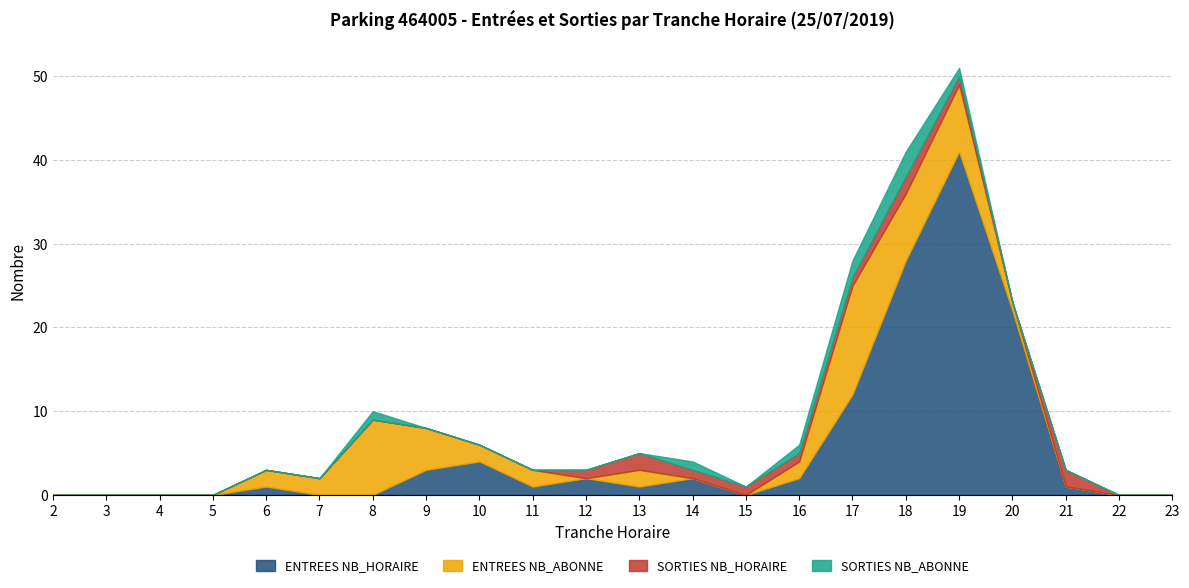

Reading right to left, list all the values displayed in this chart.

ENTREES NB_HORAIRE: 23=0	22=0	21=1	20=22	19=41	18=28	17=12	16=2	15=0	14=2	13=1	12=2	11=1	10=4	9=3	8=0	7=0	6=1	5=0	4=0	3=0	2=0
ENTREES NB_ABONNE: 23=0	22=0	21=0	20=1	19=8	18=8	17=13	16=2	15=0	14=0	13=2	12=0	11=2	10=2	9=5	8=9	7=2	6=2	5=0	4=0	3=0	2=0
SORTIES NB_HORAIRE: 23=0	22=0	21=2	20=0	19=1	18=2	17=1	16=1	15=1	14=1	13=2	12=1	11=0	10=0	9=0	8=0	7=0	6=0	5=0	4=0	3=0	2=0
SORTIES NB_ABONNE: 23=0	22=0	21=0	20=0	19=1	18=3	17=2	16=1	15=0	14=1	13=0	12=0	11=0	10=0	9=0	8=1	7=0	6=0	5=0	4=0	3=0	2=0